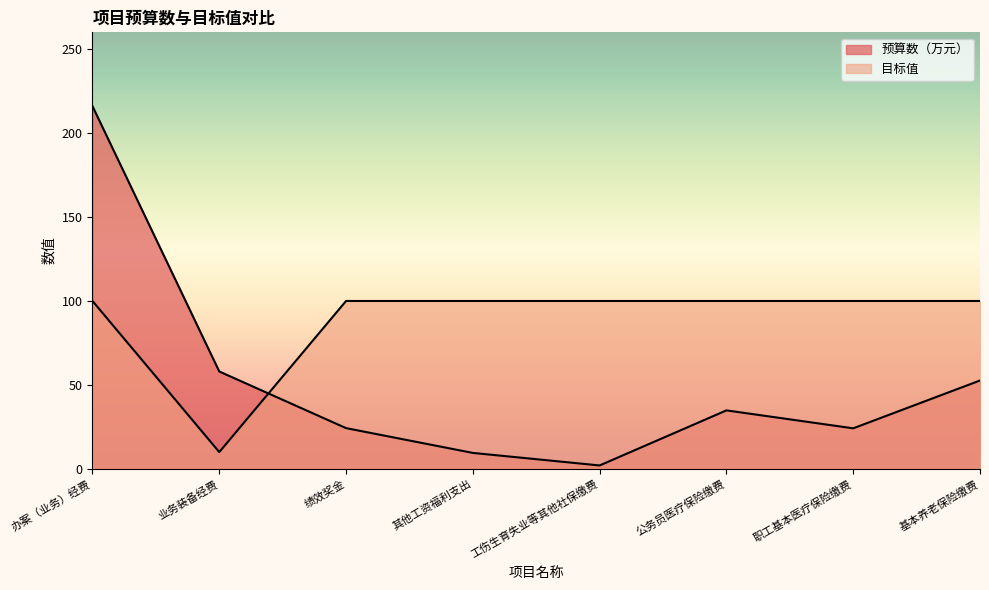

How many interior local peaks does the 预算数（万元） series have?

1